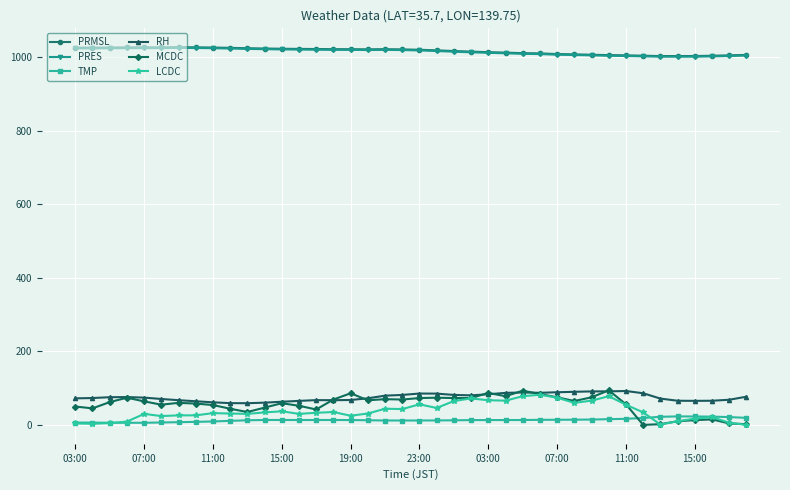

True or false: RH and PRMSL cross at least once.

False